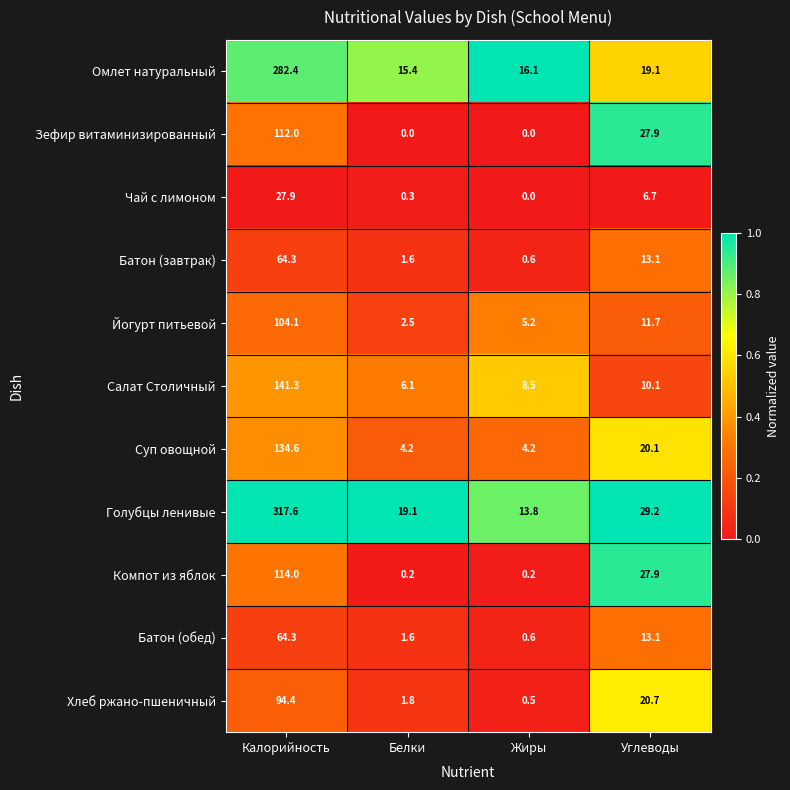

The Батон (завтрак) series shows 0.4 at Белки. True or false?

False